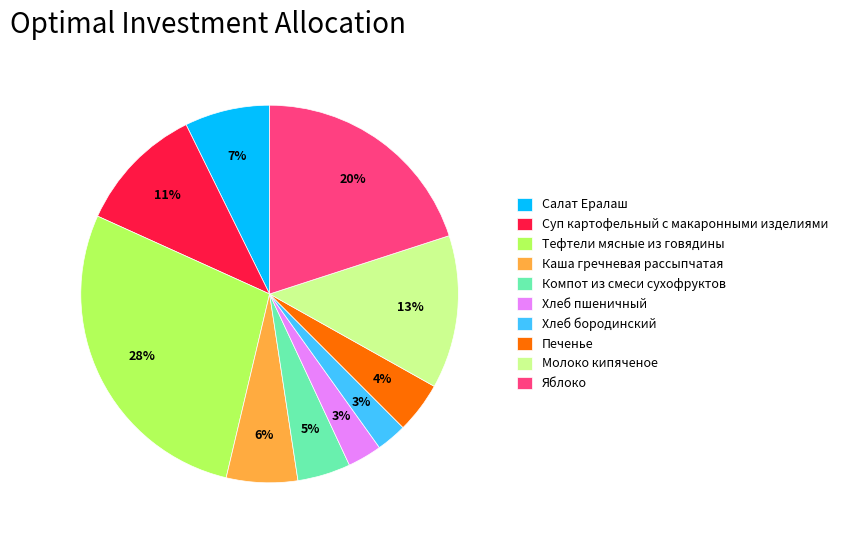

What percentage is the Каша гречневая рассыпчатая slice, to the nearest percent?

6%